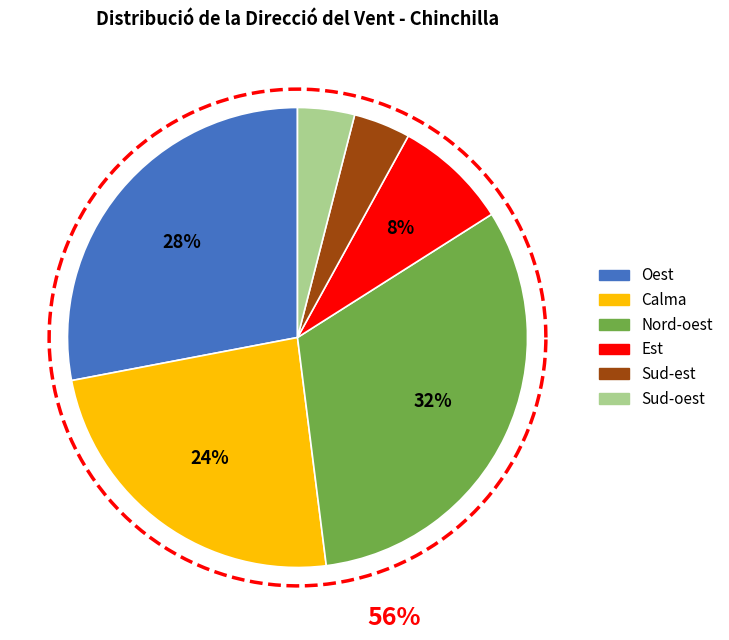

Count the number of slices in the pie.

6